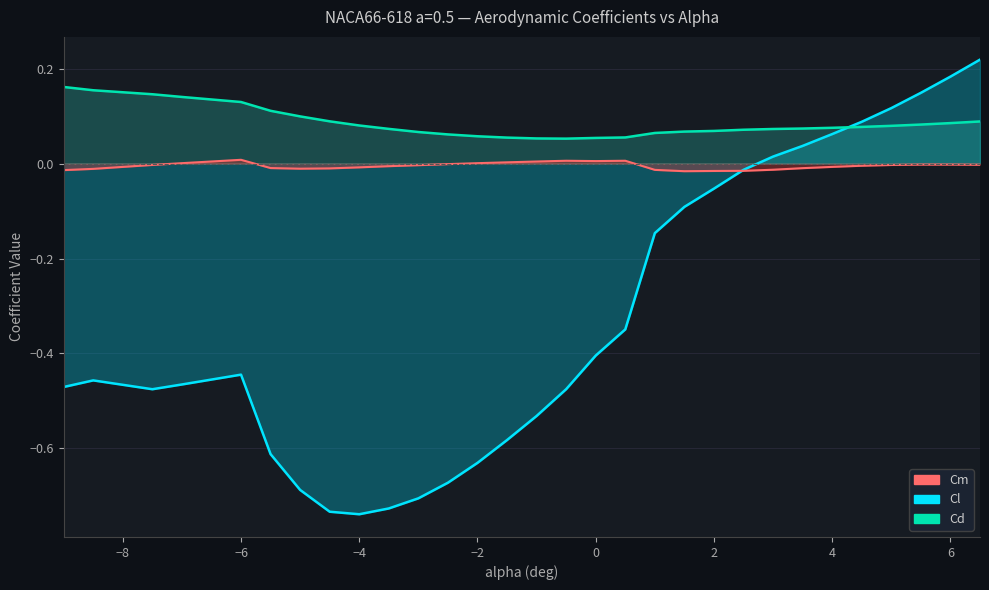

At which category is the sum across all series the highest?

6.5